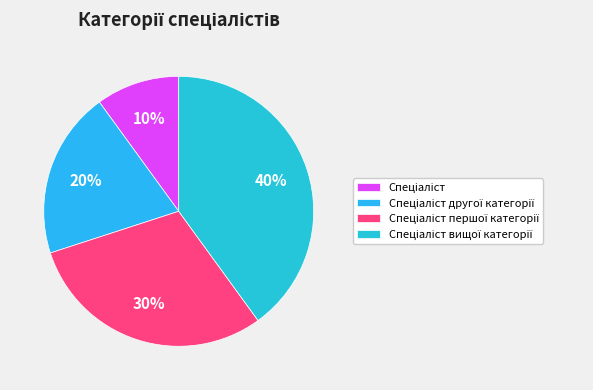

Which has a higher value, Спеціаліст вищої категорії or Спеціаліст другої категорії?

Спеціаліст вищої категорії